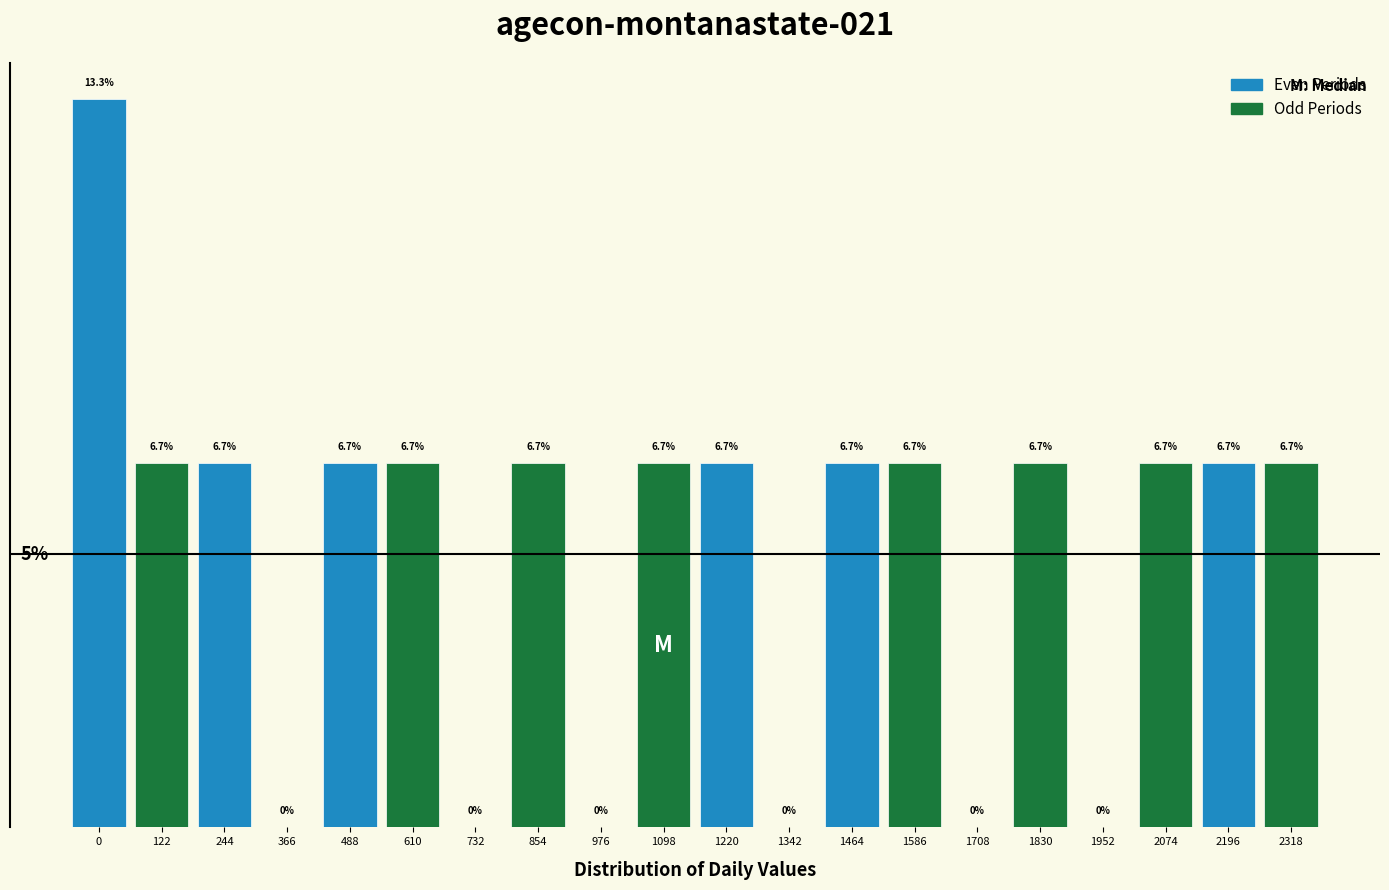

Are the bars horizontal?

No